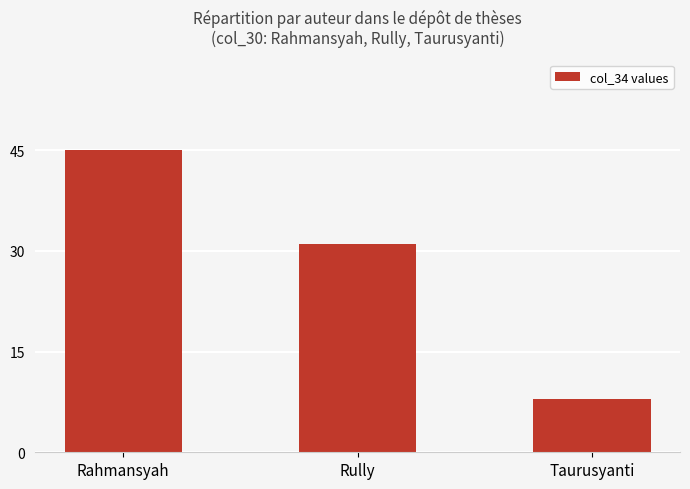

What is the change in value from Rully to Taurusyanti?

-23